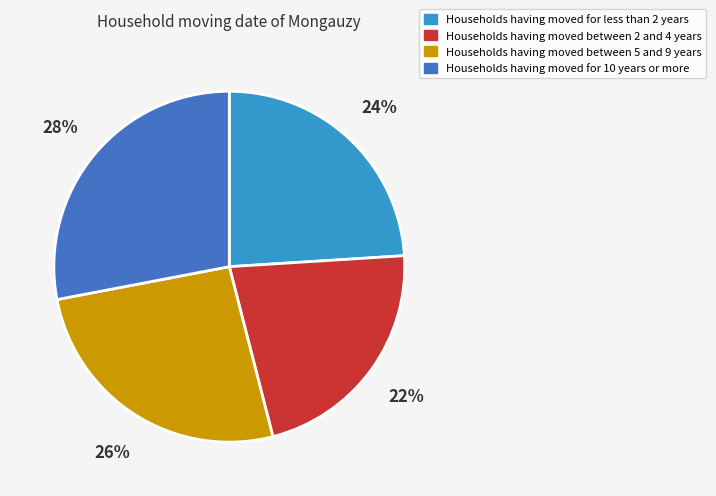

To the nearest percent, what is the combined percentage of Households having moved for 10 years or more and Households having moved between 2 and 4 years?

50%